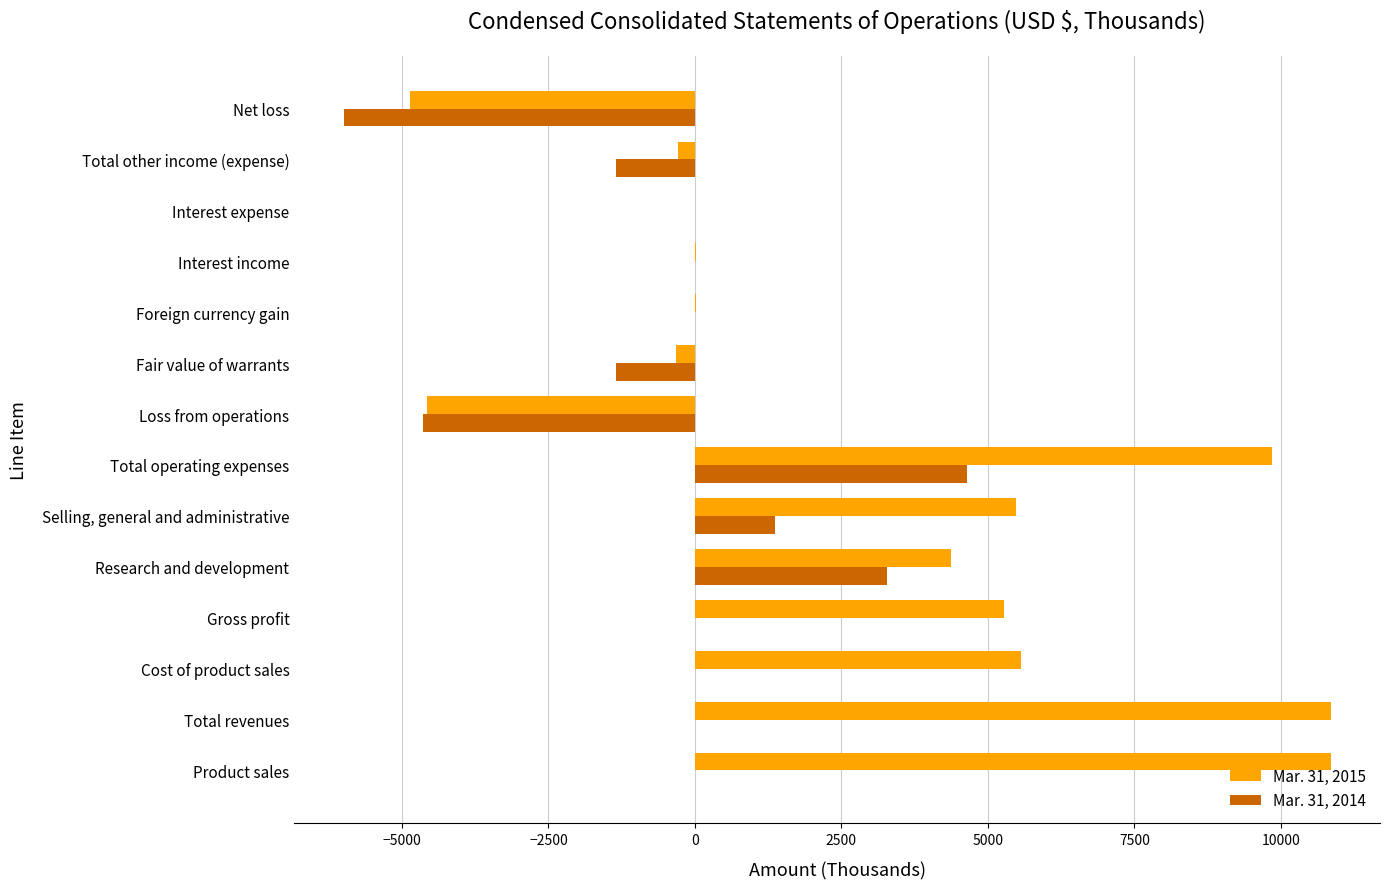

How many categories are shown in the chart?

14